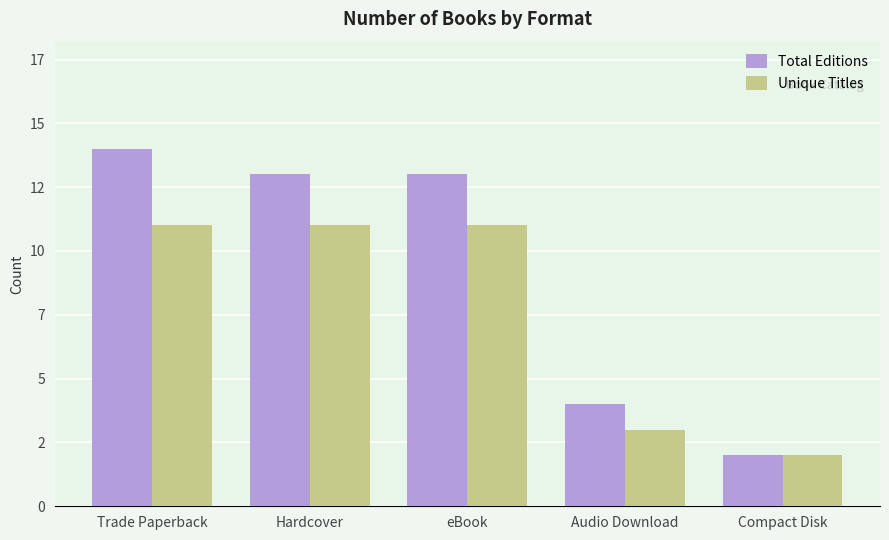

Does the chart contain stacked bars?

No